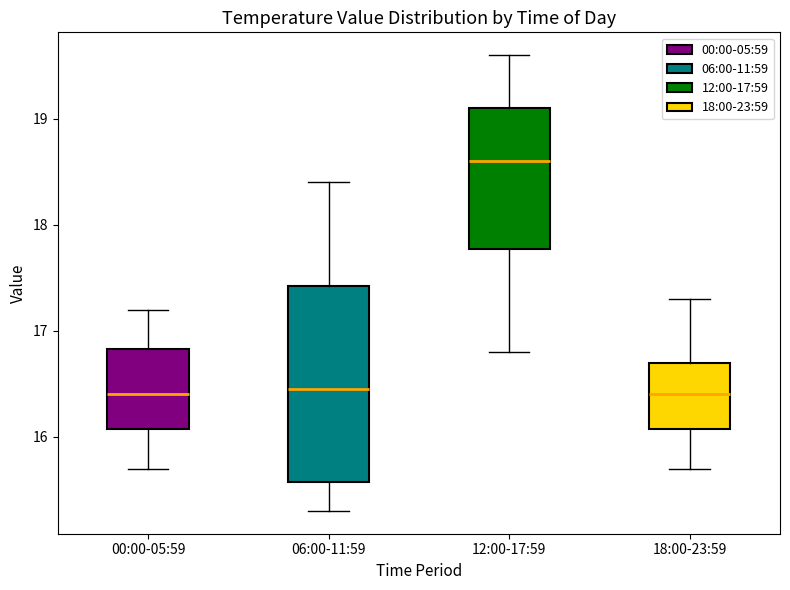

Reading left to right, read every box against the y-axis: the position of its median line, the range the box covers, and the ends of its whiskers. The values are not printed on the chart, so give them approximately, as read against the axis.

00:00-05:59: median 16.4, box 16.1 to 16.8, whiskers 15.7 to 17.2
06:00-11:59: median 16.5, box 15.6 to 17.4, whiskers 15.3 to 18.4
12:00-17:59: median 18.6, box 17.8 to 19.1, whiskers 16.8 to 19.6
18:00-23:59: median 16.4, box 16.1 to 16.7, whiskers 15.7 to 17.3